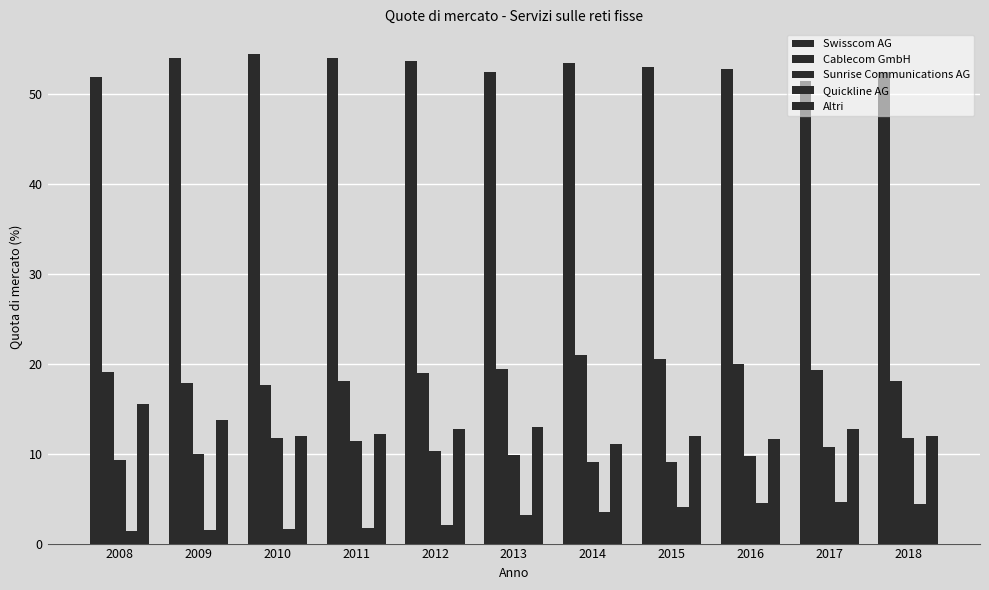

Which series has the largest range (max minus min)?

Altri